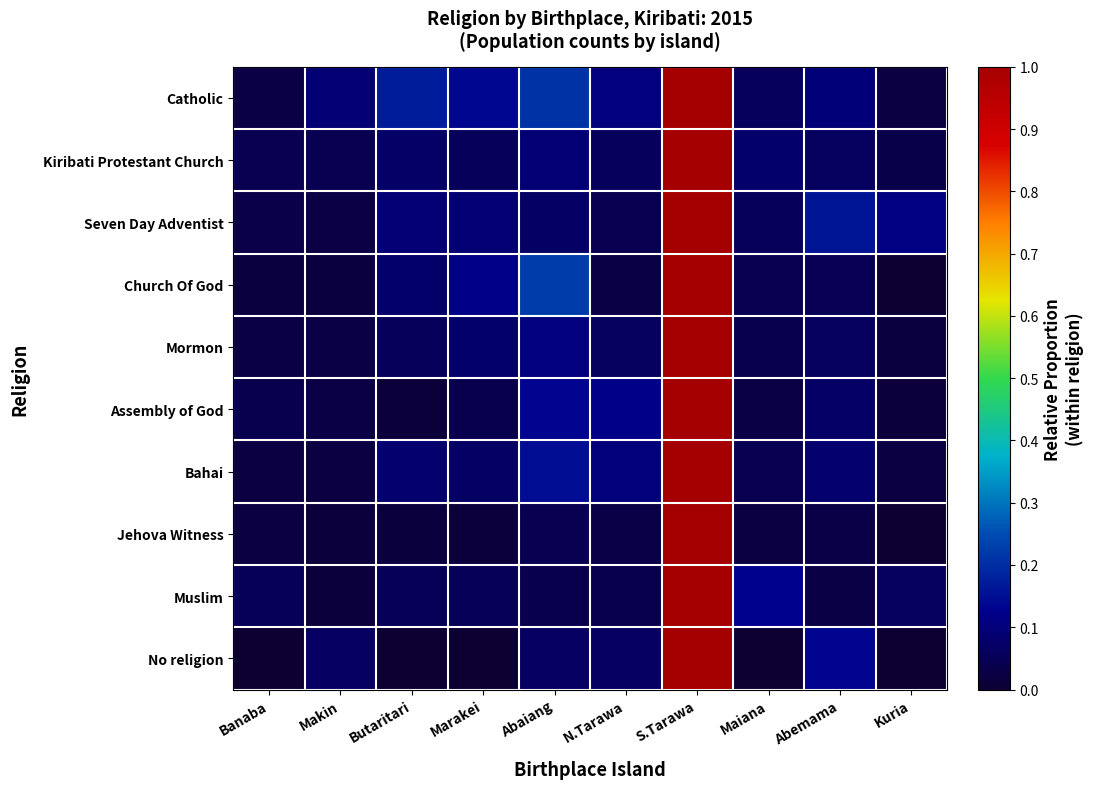

Reading left to right, what are all the values shown in this chart?

Catholic: Banaba=0.0	Makin=0.1	Butaritari=0.2	Marakei=0.1	Abaiang=0.2	N.Tarawa=0.1	S.Tarawa=1.0	Maiana=0.1	Abemama=0.1	Kuria=0.0
Kiribati Protestant Church: Banaba=0.0	Makin=0.0	Butaritari=0.1	Marakei=0.1	Abaiang=0.1	N.Tarawa=0.1	S.Tarawa=1.0	Maiana=0.1	Abemama=0.1	Kuria=0.0
Seven Day Adventist: Banaba=0.0	Makin=0.0	Butaritari=0.1	Marakei=0.1	Abaiang=0.1	N.Tarawa=0.0	S.Tarawa=1.0	Maiana=0.1	Abemama=0.2	Kuria=0.1
Church Of God: Banaba=0.0	Makin=0.0	Butaritari=0.1	Marakei=0.1	Abaiang=0.2	N.Tarawa=0.0	S.Tarawa=1.0	Maiana=0.0	Abemama=0.0	Kuria=0.0
Mormon: Banaba=0.0	Makin=0.0	Butaritari=0.1	Marakei=0.1	Abaiang=0.1	N.Tarawa=0.1	S.Tarawa=1.0	Maiana=0.0	Abemama=0.1	Kuria=0.0
Assembly of God: Banaba=0.0	Makin=0.0	Butaritari=0.0	Marakei=0.0	Abaiang=0.1	N.Tarawa=0.1	S.Tarawa=1.0	Maiana=0.0	Abemama=0.1	Kuria=0.0
Bahai: Banaba=0.0	Makin=0.0	Butaritari=0.1	Marakei=0.1	Abaiang=0.1	N.Tarawa=0.1	S.Tarawa=1.0	Maiana=0.0	Abemama=0.1	Kuria=0.0
Jehova Witness: Banaba=0.0	Makin=0.0	Butaritari=0.0	Marakei=0.0	Abaiang=0.0	N.Tarawa=0.0	S.Tarawa=1.0	Maiana=0.0	Abemama=0.0	Kuria=0.0
Muslim: Banaba=0.1	Makin=0.0	Butaritari=0.1	Marakei=0.1	Abaiang=0.0	N.Tarawa=0.0	S.Tarawa=1.0	Maiana=0.1	Abemama=0.0	Kuria=0.1
No religion: Banaba=0.0	Makin=0.1	Butaritari=0.0	Marakei=0.0	Abaiang=0.1	N.Tarawa=0.1	S.Tarawa=1.0	Maiana=0.0	Abemama=0.1	Kuria=0.0